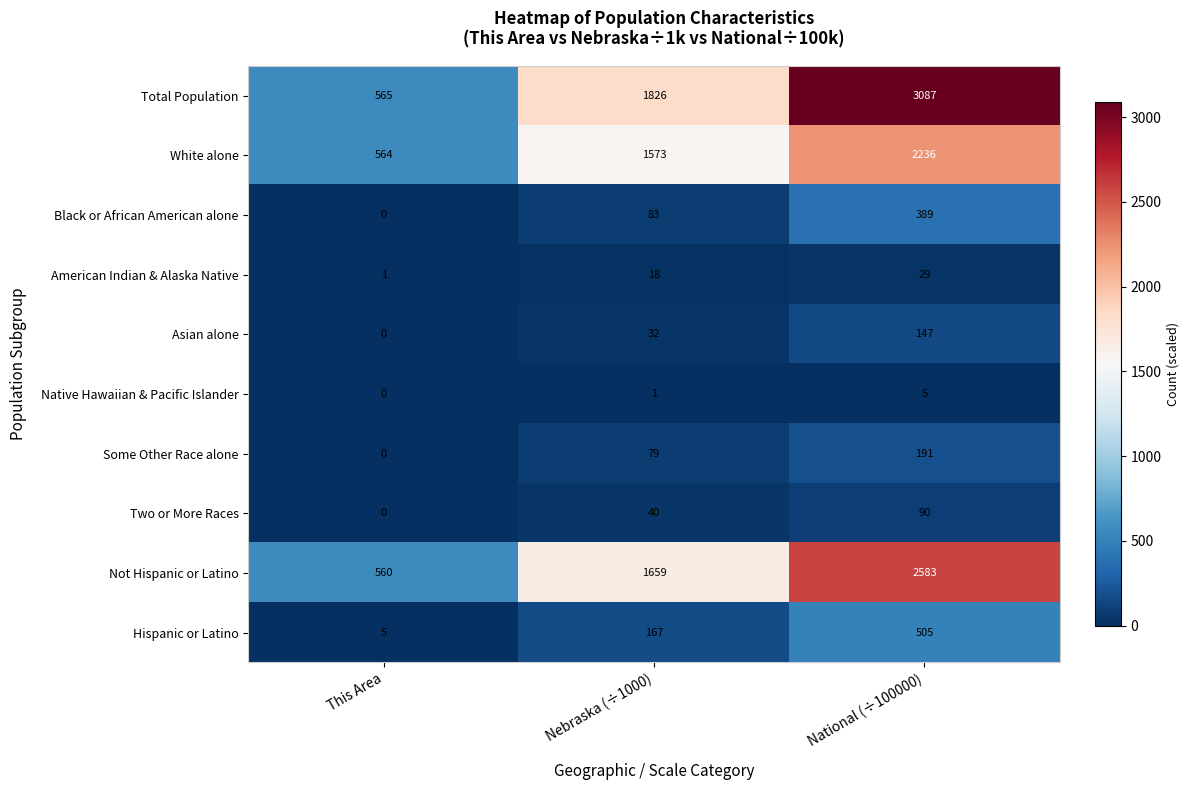

What is the sum of the White alone values at National (÷100000) and This Area?

2800